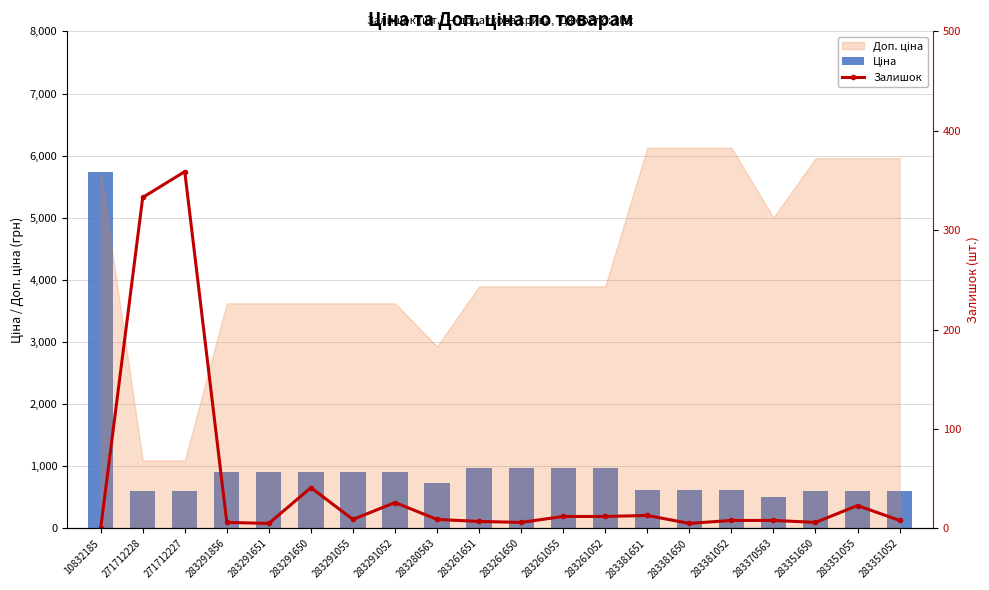

At how many categories does at least one series exceed 3758?

1